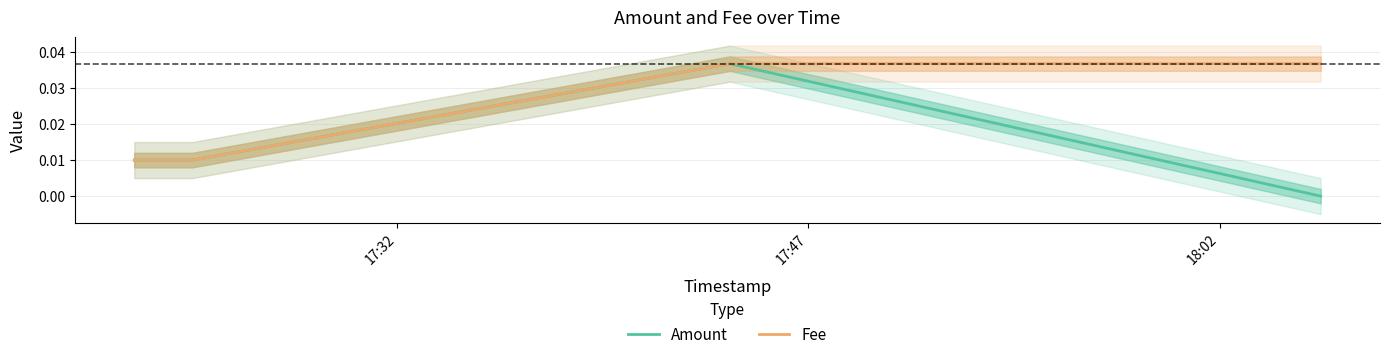

How many lines are shown in the chart?

2